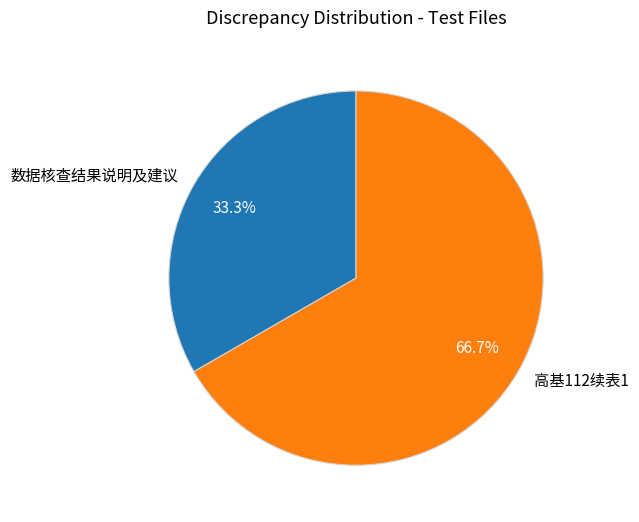

Which has a higher value, 高基112续表1 or 数据核查结果说明及建议?

高基112续表1